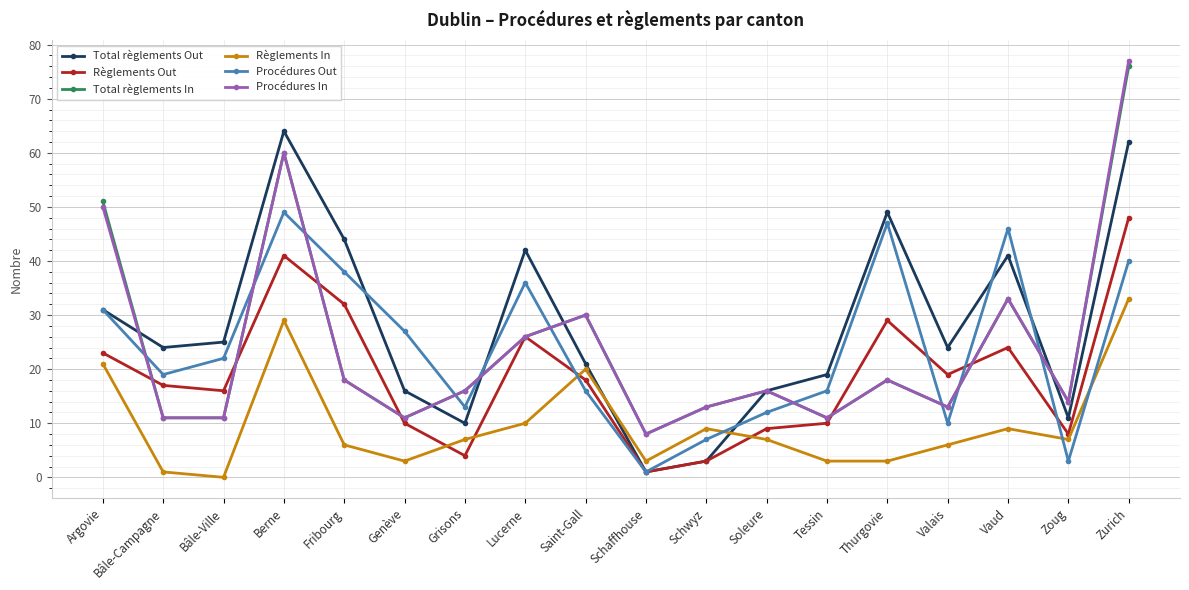

How many times do Procédures Out and Total règlements In cross each other?

10